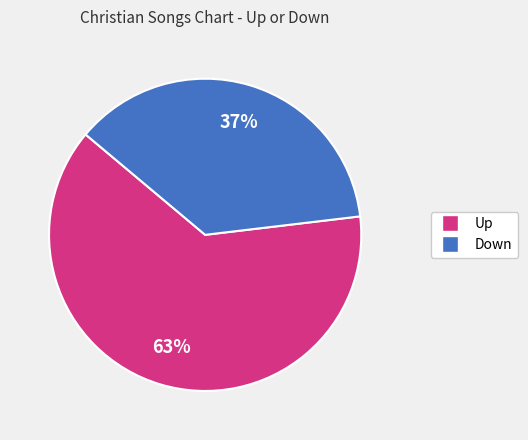

To the nearest percent, what is the average slice percentage?

50%